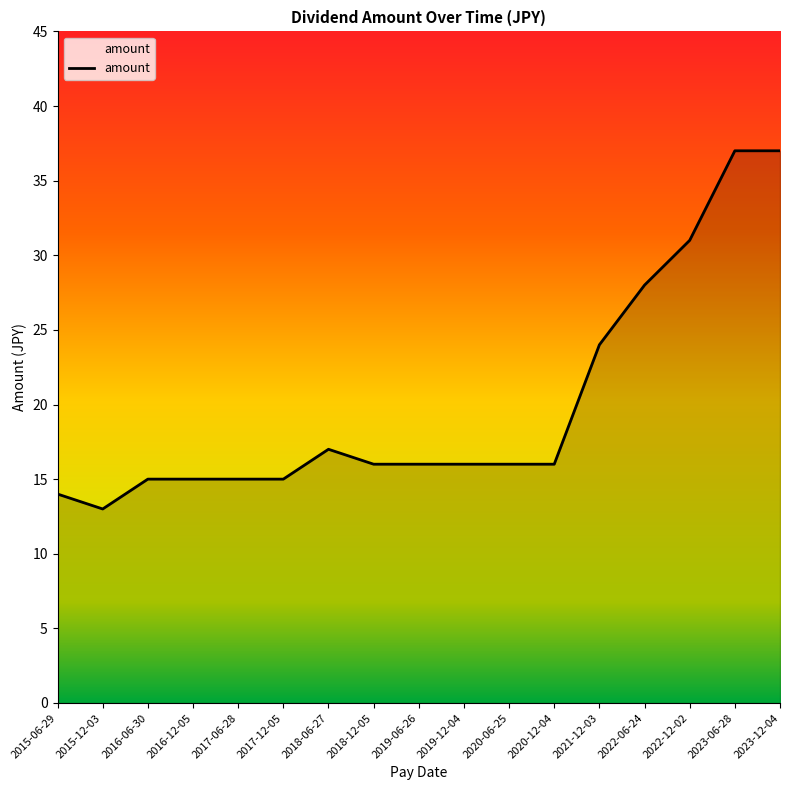

Is it true that the value at 2023-06-28 is 63?

False